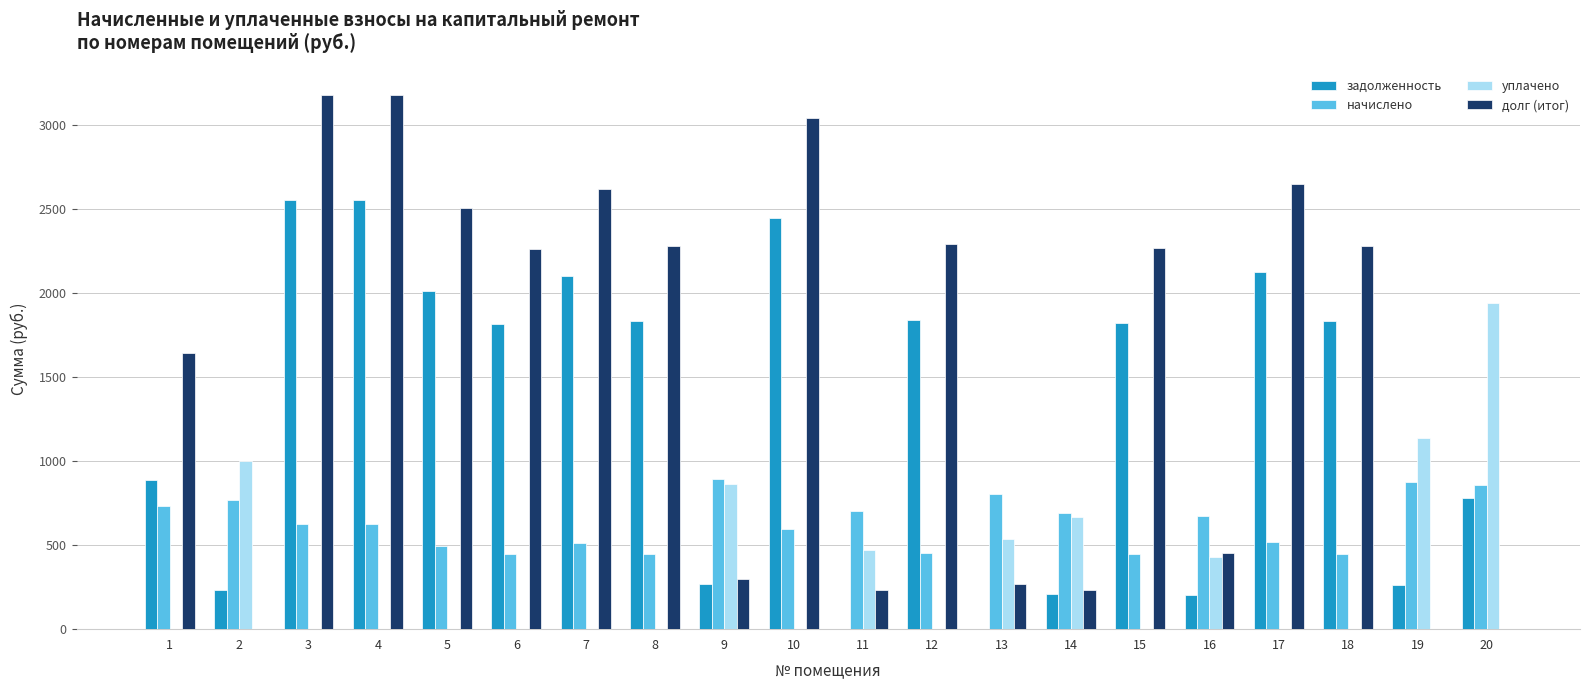

Which series has the largest total across all categories?

долг (итог)